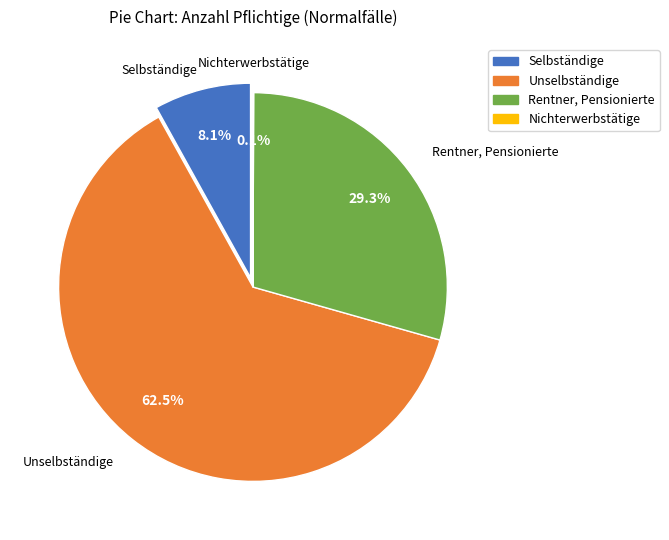

How many slices are in this pie chart?

4